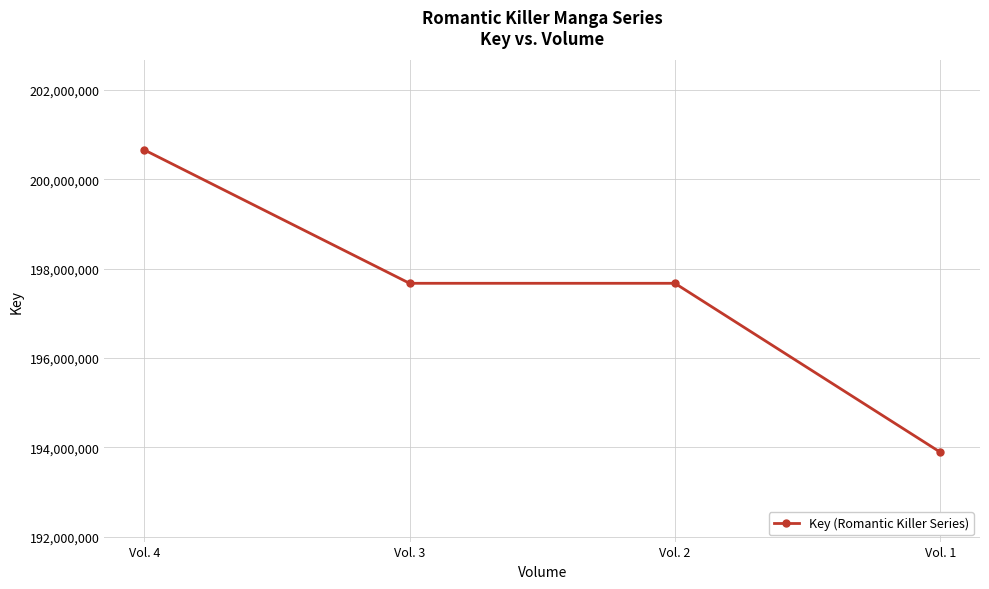

True or false: the data shows 340457503 at Vol. 4.

False